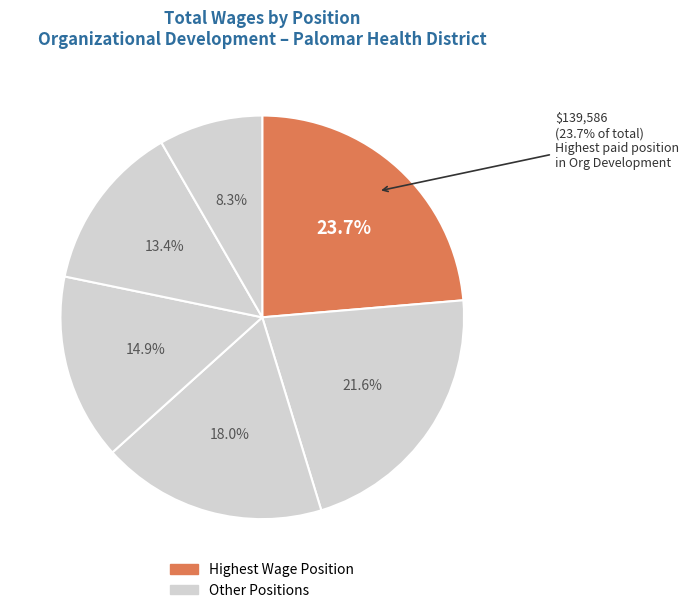

Is it true that Internal Communications Spec is 8% of the pie?

True